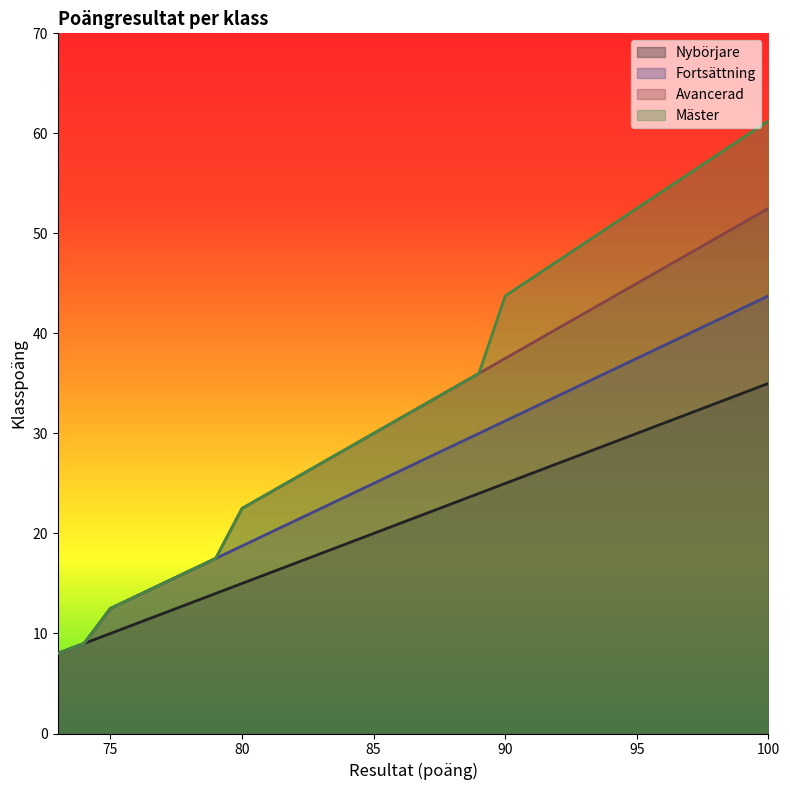

Which has a higher value, 87 or 95?

95